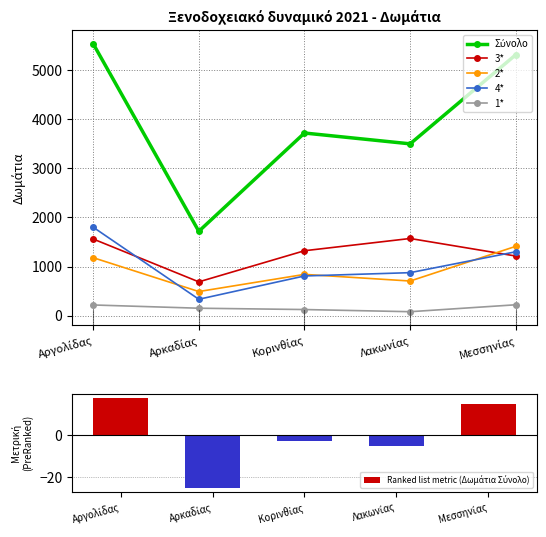

Which category has the highest value across all series?

Αργολίδας